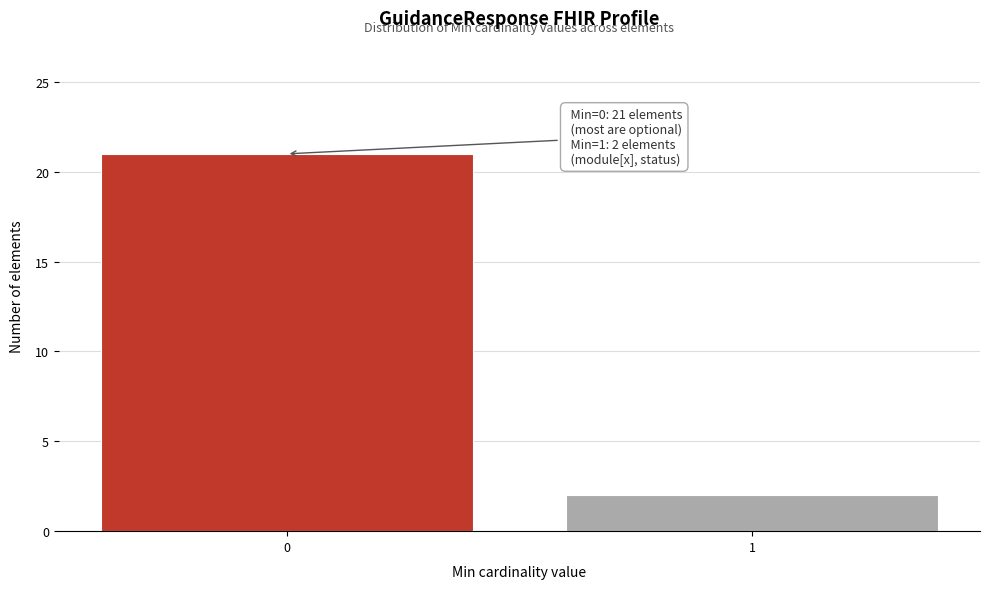

Reading left to right, what are all the values shown in this chart?

0=21	1=2